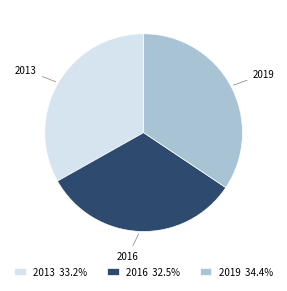

Which slice is the largest?

2019